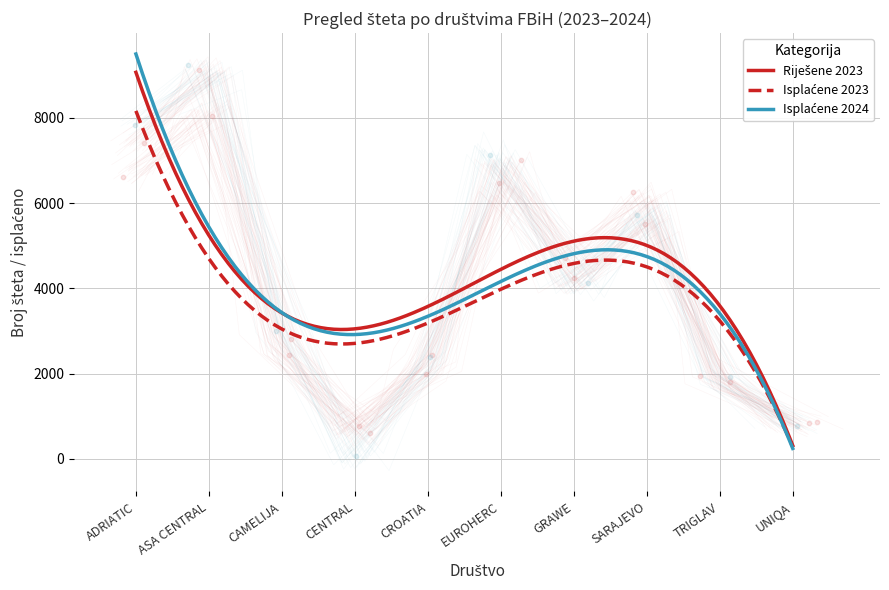

Which series has the largest Y range (max minus min)?

Isplaćene 2024